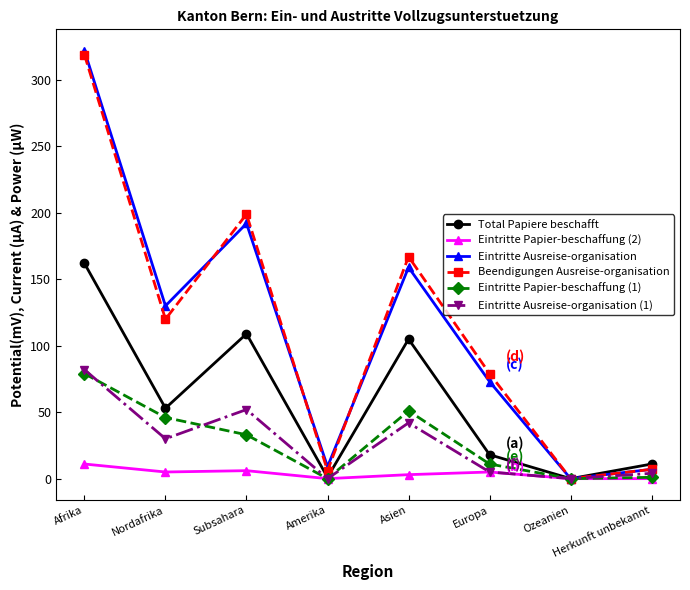

At how many categories does at least one series exceed 143?

3